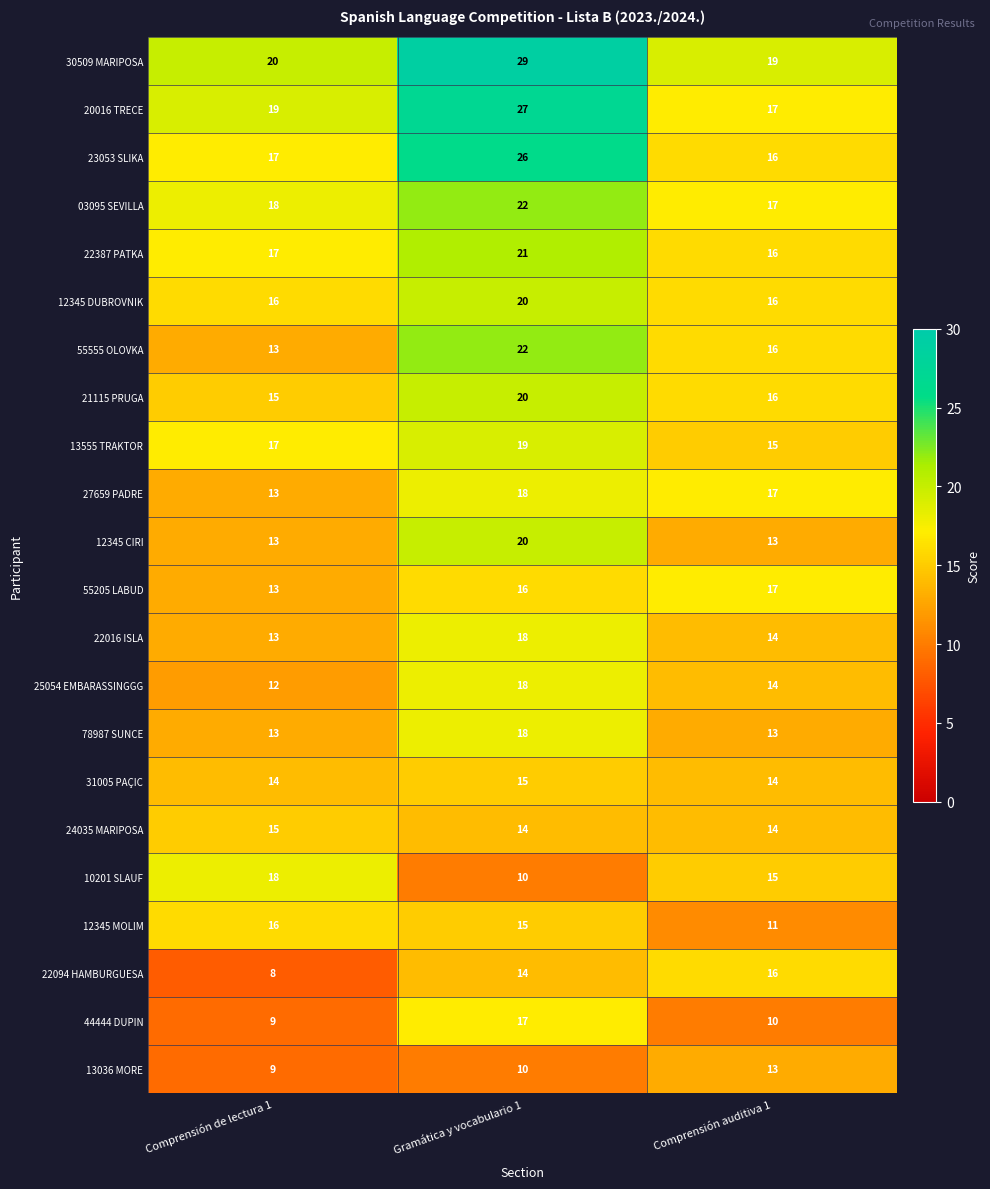

Count the number of data series in this chart.

22